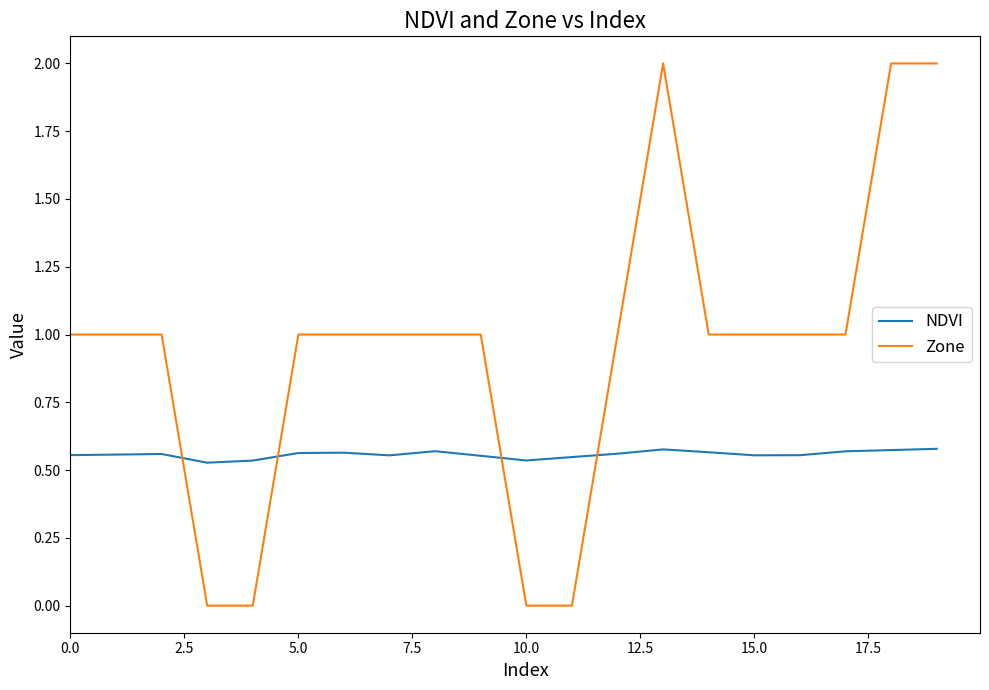

What is the difference between the maximum and minimum values in the Zone series?

2.0